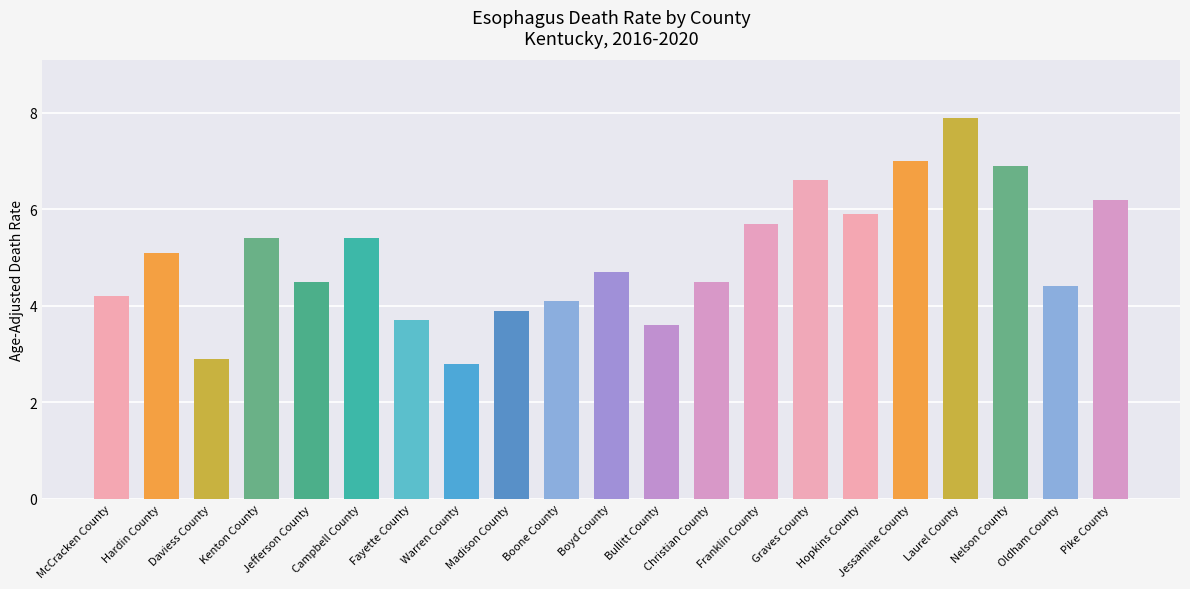

What is the difference between the maximum and minimum values?

5.1